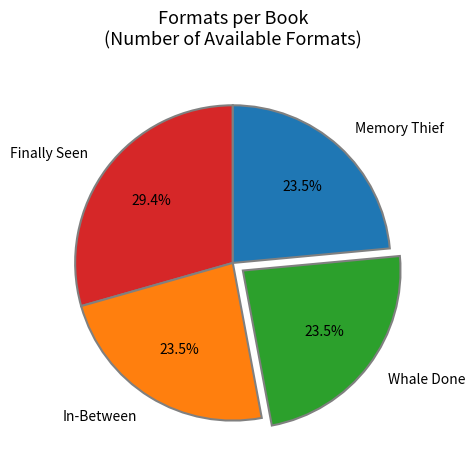

How much of the chart is everything except Finally Seen?

70.6%